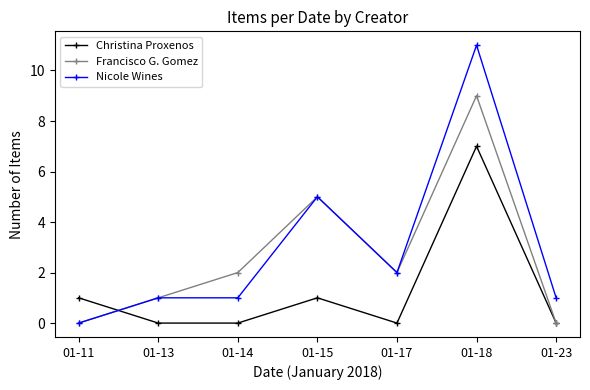

At 01-14, list the series in order from smallest to largest.

Christina Proxenos, Nicole Wines, Francisco G. Gomez